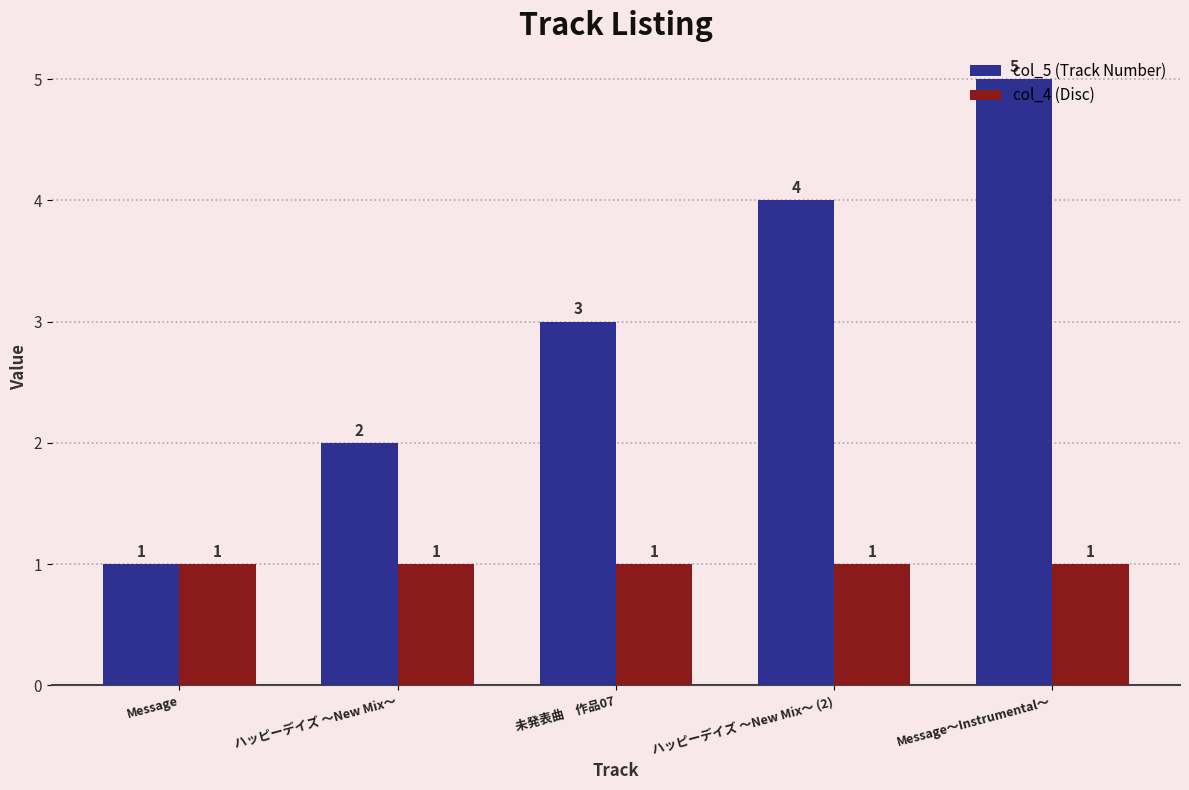

What is the maximum value shown in the chart?

5